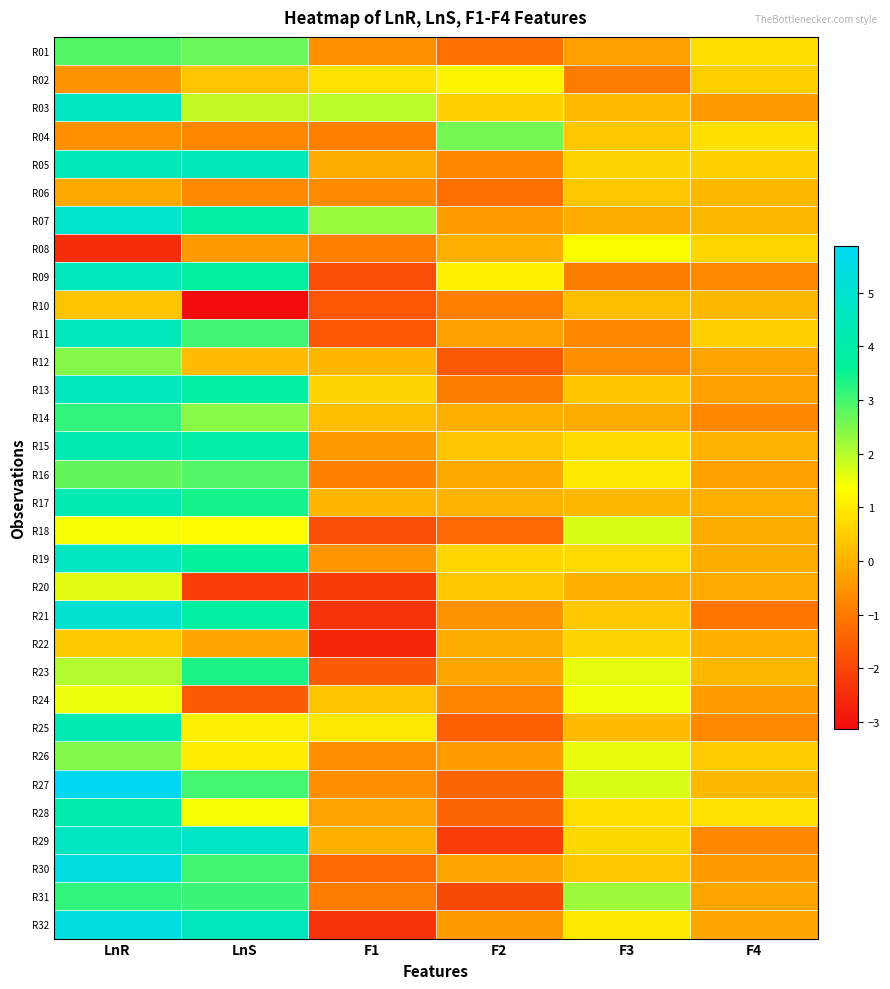

Reading left to right, what are all the values shown in this chart?

R01: LnR=2.9	LnS=2.7	F1=-0.6	F2=-1.1	F3=-0.3	F4=0.8
R02: LnR=-0.5	LnS=0.4	F1=0.8	F2=1.2	F3=-0.9	F4=0.5
R03: LnR=4.6	LnS=1.9	F1=2.0	F2=0.5	F3=0.2	F4=-0.4
R04: LnR=-0.6	LnS=-0.7	F1=-0.9	F2=2.6	F3=0.4	F4=0.8
R05: LnR=4.4	LnS=4.4	F1=-0.1	F2=-0.7	F3=0.6	F4=0.5
R06: LnR=-0.1	LnS=-0.7	F1=-0.7	F2=-1.2	F3=0.4	F4=0.1
R07: LnR=4.9	LnS=3.9	F1=2.3	F2=-0.3	F3=-0.1	F4=0.1
R08: LnR=-2.5	LnS=-0.4	F1=-0.9	F2=-0.0	F3=1.4	F4=0.7
R09: LnR=4.4	LnS=3.7	F1=-1.8	F2=1.1	F3=-0.9	F4=-0.7
R10: LnR=0.3	LnS=-3.1	F1=-1.7	F2=-0.9	F3=0.2	F4=0.1
R11: LnR=4.4	LnS=3.0	F1=-1.7	F2=-0.3	F3=-0.7	F4=0.5
R12: LnR=2.4	LnS=0.2	F1=0.1	F2=-1.6	F3=-0.6	F4=-0.2
R13: LnR=4.5	LnS=3.8	F1=0.6	F2=-0.9	F3=0.4	F4=-0.3
R14: LnR=3.2	LnS=2.4	F1=0.2	F2=-0.0	F3=-0.1	F4=-0.7
R15: LnR=4.2	LnS=3.9	F1=-0.4	F2=0.3	F3=0.8	F4=0.0
R16: LnR=2.7	LnS=2.9	F1=-0.8	F2=-0.2	F3=1.0	F4=-0.3
R17: LnR=4.3	LnS=3.4	F1=0.1	F2=0.0	F3=0.1	F4=-0.0
R18: LnR=1.4	LnS=1.3	F1=-1.9	F2=-1.3	F3=1.7	F4=-0.1
R19: LnR=4.6	LnS=3.7	F1=-0.5	F2=0.7	F3=0.7	F4=-0.1
R20: LnR=1.6	LnS=-2.1	F1=-2.2	F2=0.4	F3=-0.0	F4=-0.1
R21: LnR=5.1	LnS=3.8	F1=-2.4	F2=-0.5	F3=0.4	F4=-1.1
R22: LnR=0.5	LnS=-0.2	F1=-2.6	F2=-0.1	F3=0.6	F4=0.0
R23: LnR=2.0	LnS=3.4	F1=-1.6	F2=-0.2	F3=1.6	F4=0.1
R24: LnR=1.5	LnS=-1.6	F1=0.3	F2=-0.8	F3=1.5	F4=-0.4
R25: LnR=4.3	LnS=1.1	F1=1.0	F2=-1.5	F3=0.2	F4=-0.7
R26: LnR=2.5	LnS=1.0	F1=-0.6	F2=-0.4	F3=1.5	F4=0.5
R27: LnR=5.9	LnS=3.0	F1=-0.6	F2=-1.4	F3=1.7	F4=0.1
R28: LnR=4.1	LnS=1.4	F1=-0.2	F2=-1.4	F3=0.8	F4=0.8
R29: LnR=4.6	LnS=4.7	F1=0.0	F2=-2.2	F3=0.7	F4=-0.7
R30: LnR=5.4	LnS=3.0	F1=-1.3	F2=-0.2	F3=0.4	F4=-0.4
R31: LnR=3.2	LnS=3.1	F1=-0.9	F2=-1.9	F3=2.2	F4=-0.2
R32: LnR=5.4	LnS=4.5	F1=-2.4	F2=-0.4	F3=1.0	F4=-0.2